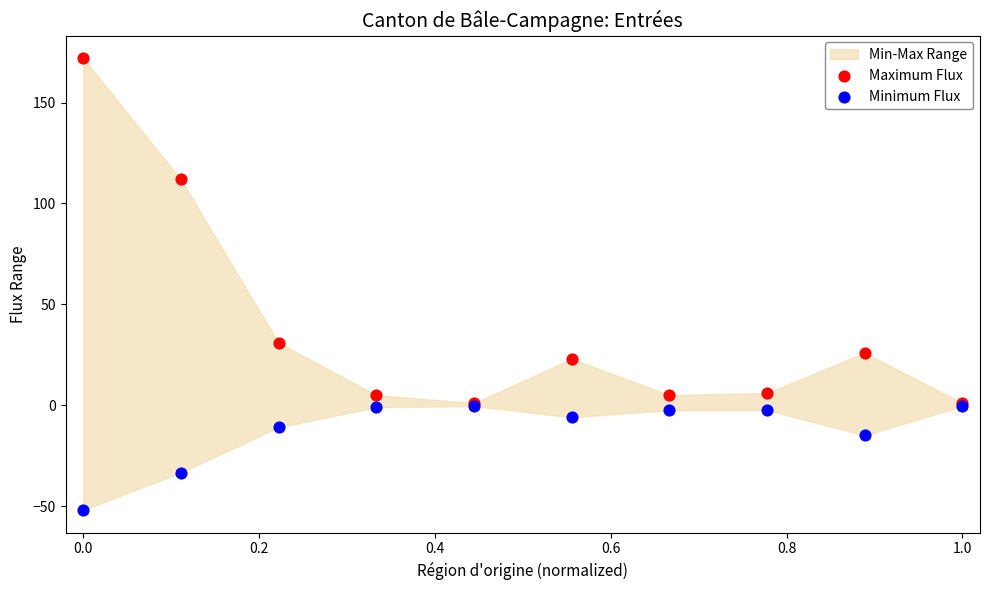

Which series has the largest Y range (max minus min)?

Maximum Flux